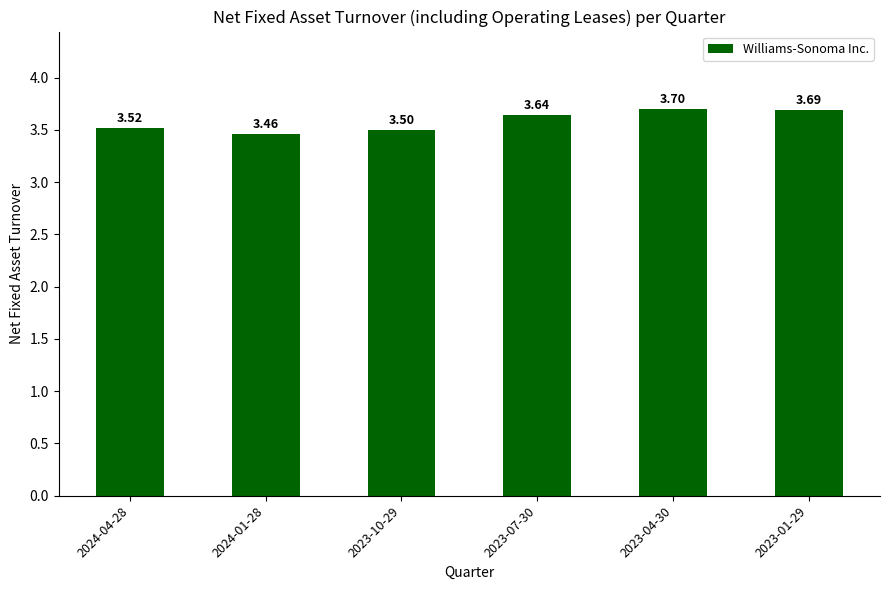

Is it true that the value at 2023-10-29 is 1.2?

False